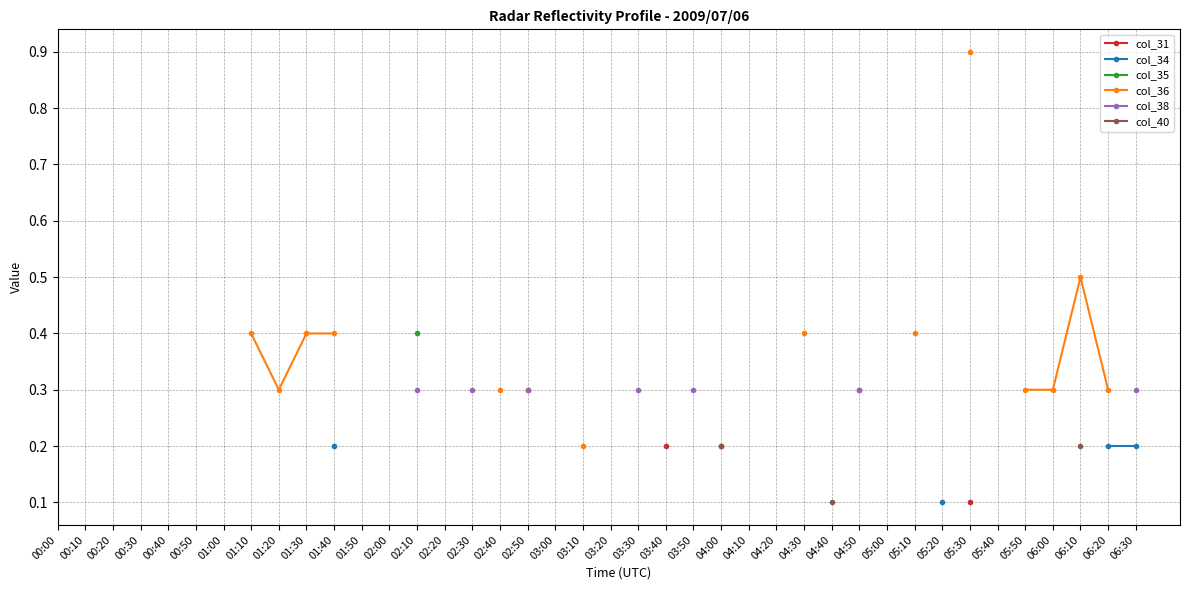

What is the label of the 12th point from the right?

04:40